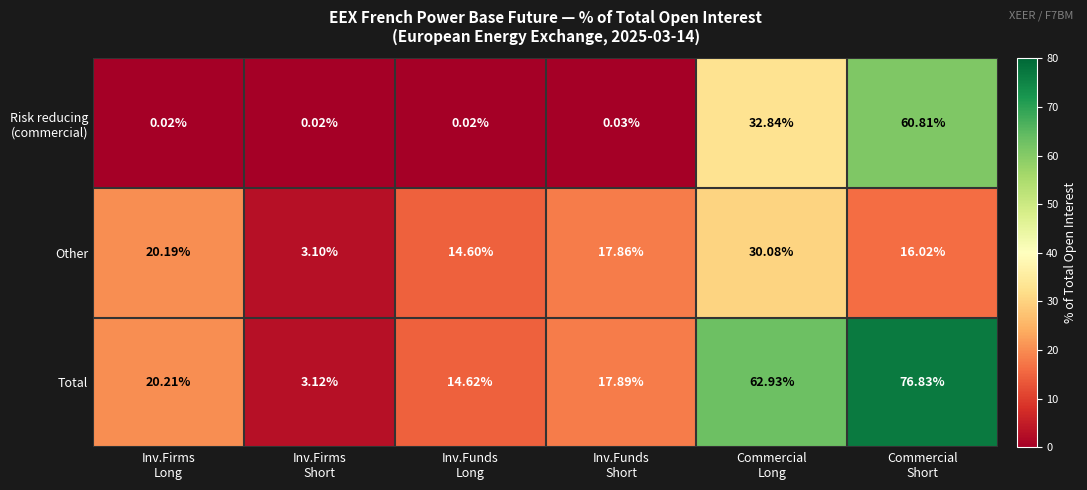

Which series has the largest total across all categories?

Total